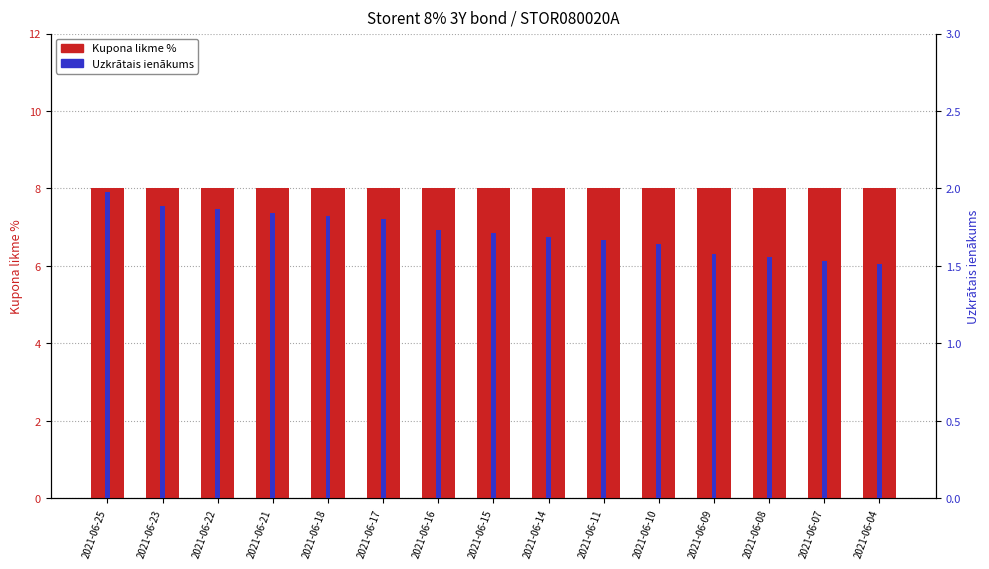

The Uzkrātais ienākums series shows 1.2 at 2021-06-21. True or false?

False